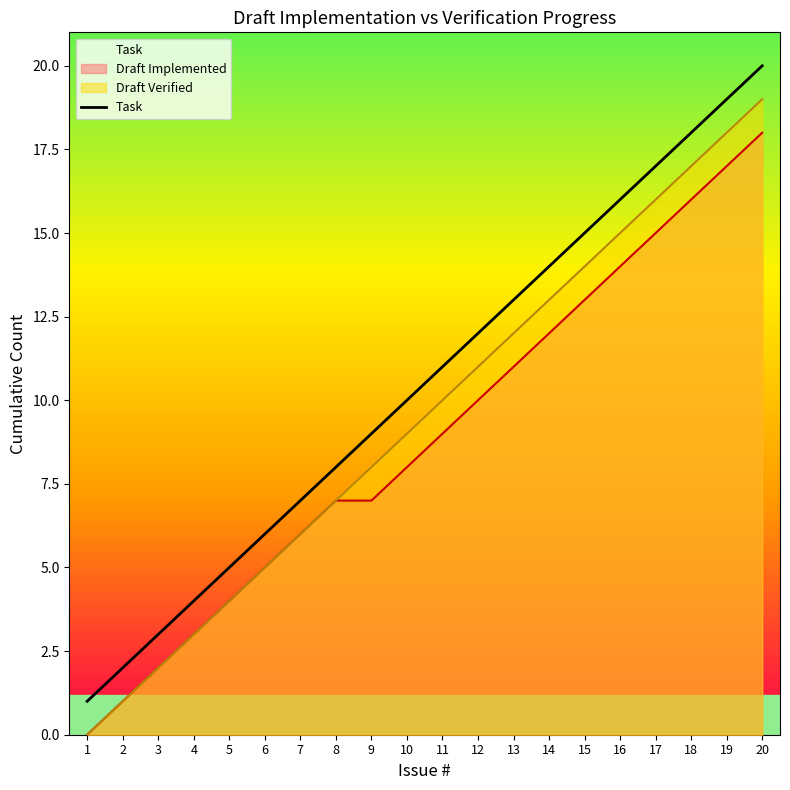

Does the chart have visible grid lines?

No